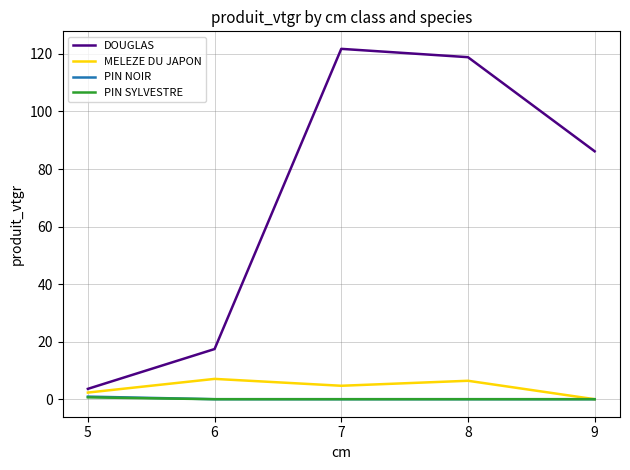

Which label corresponds to the largest value in the chart?

7